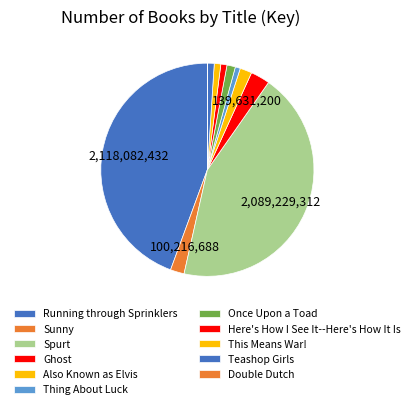

Approximately how many times larger is the value at This Means War! compared to Double Dutch?

24.9